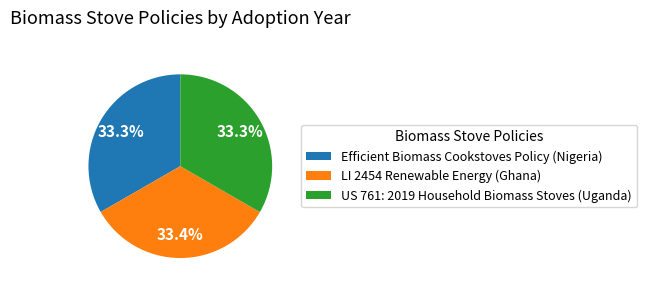

Is there any slice that represents more than half of the pie?

No